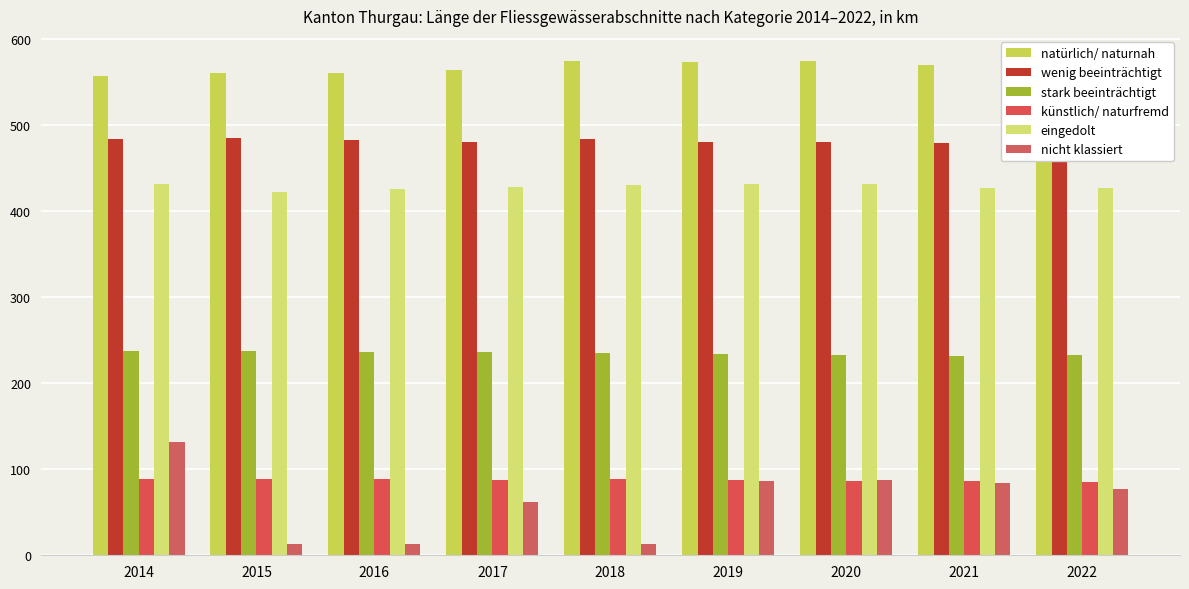

How many values in the eingedolt series exceed 428?

5